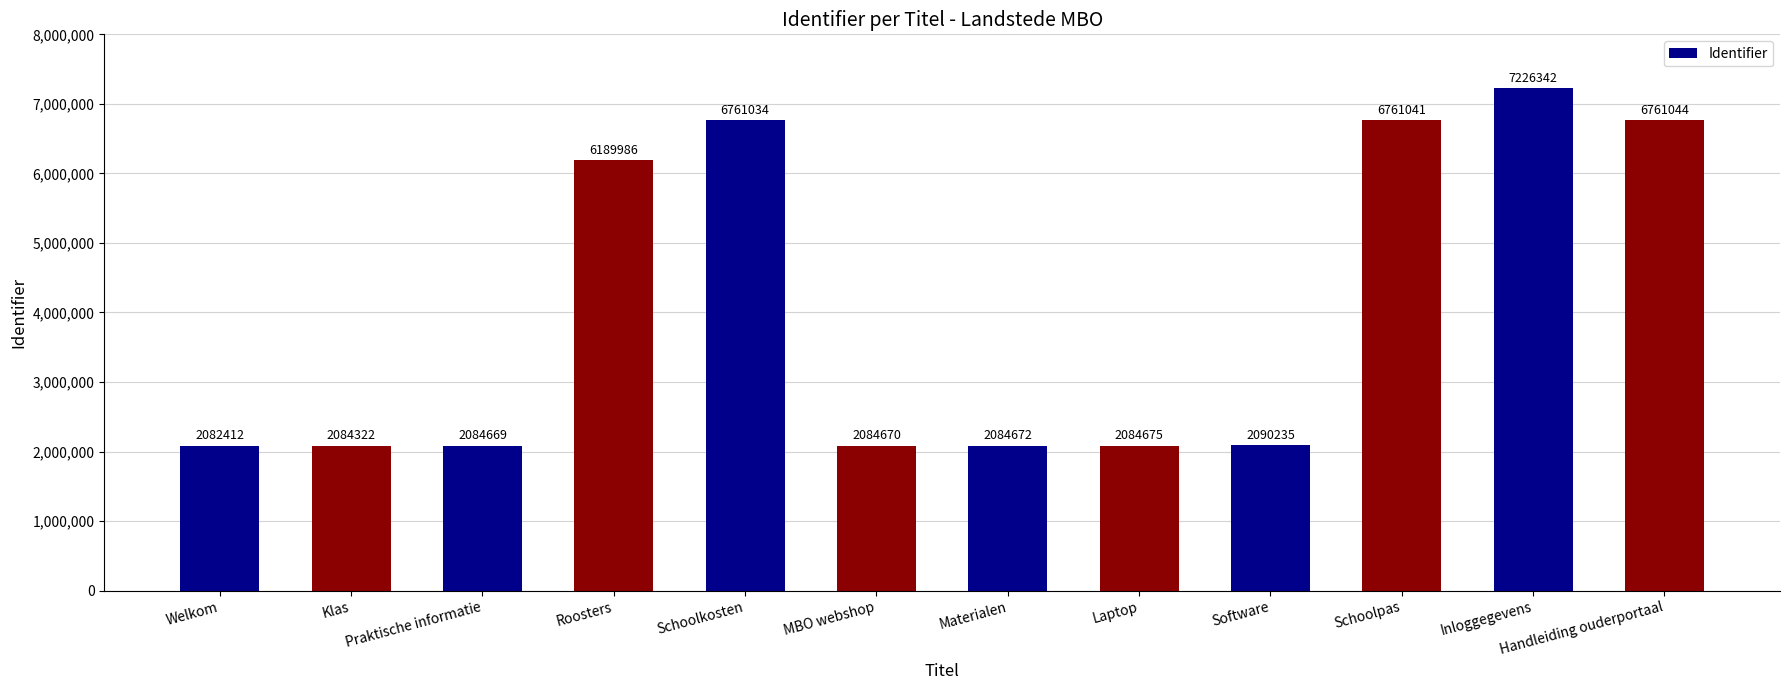

What is the change in value from Praktische informatie to Roosters?

+4105317